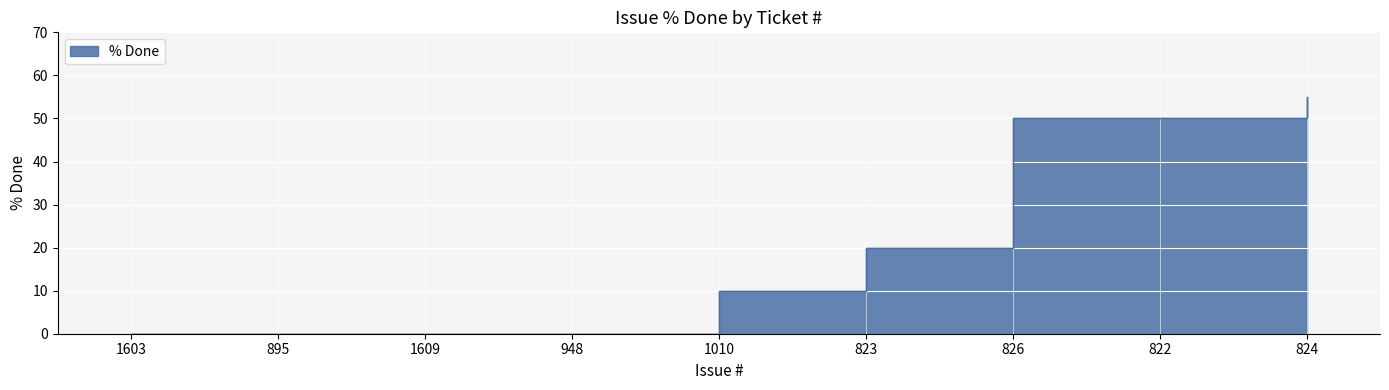

True or false: the data shows 0 at 895.

True